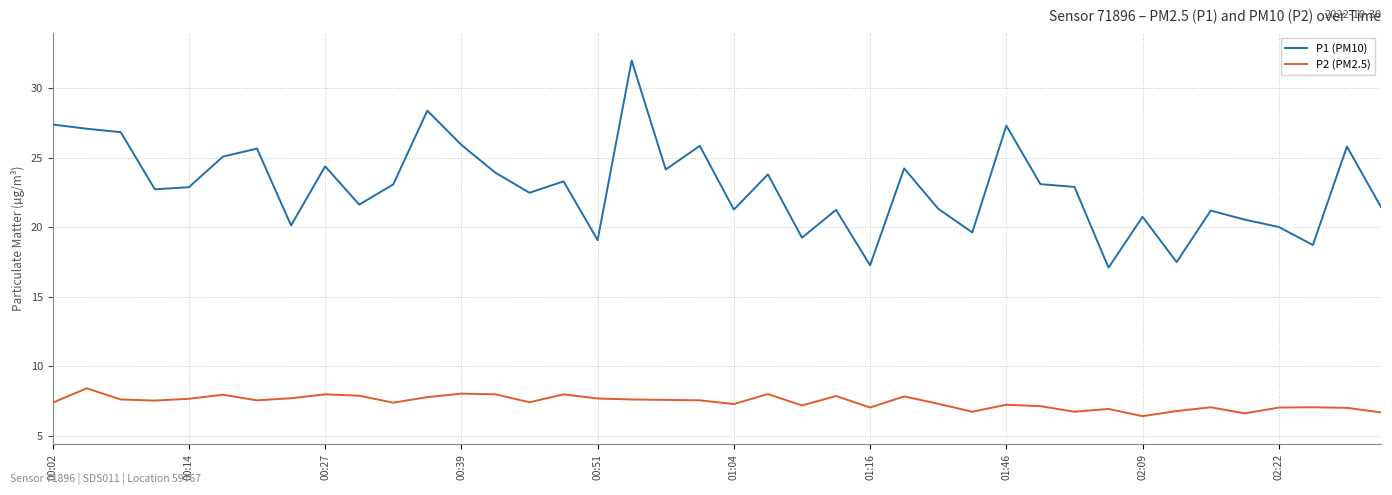

Is this an area chart (filled region under the line)?

No